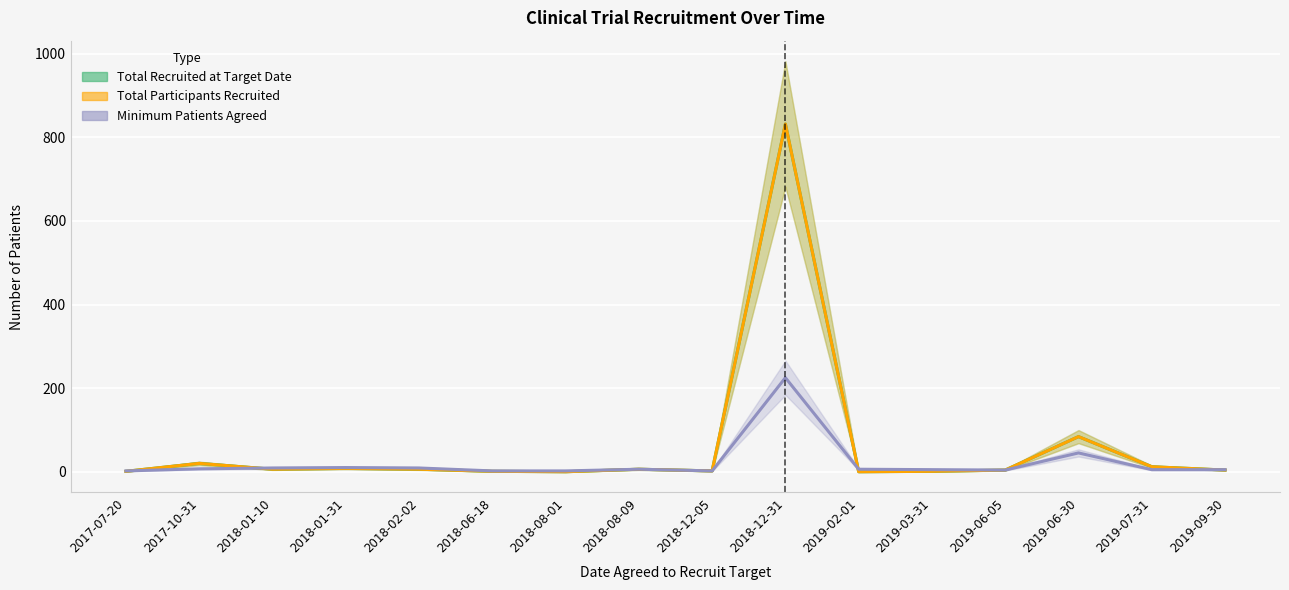

Which has a higher value, 2018-06-18 or 2018-01-31?

2018-01-31